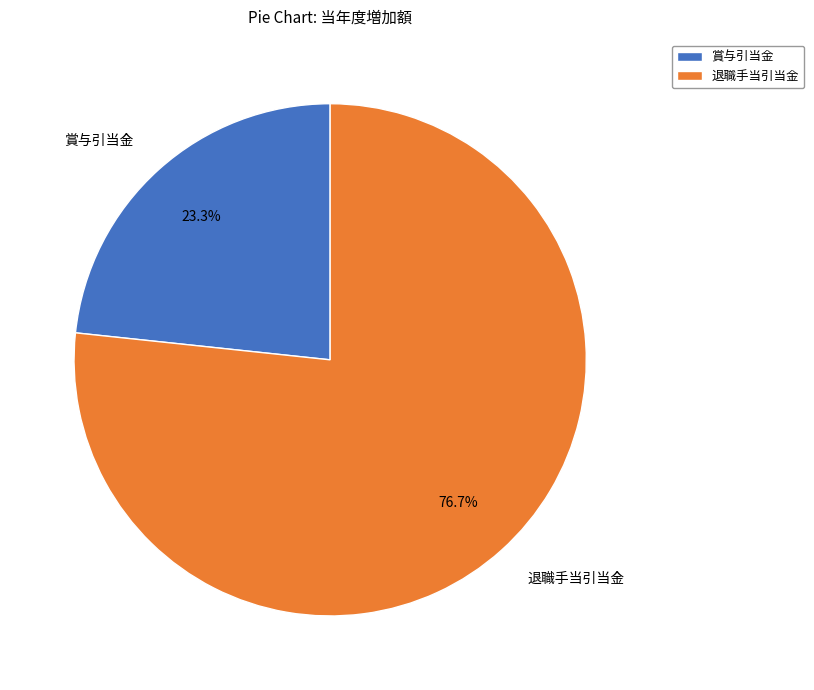

Which slice is the smallest?

賞与引当金